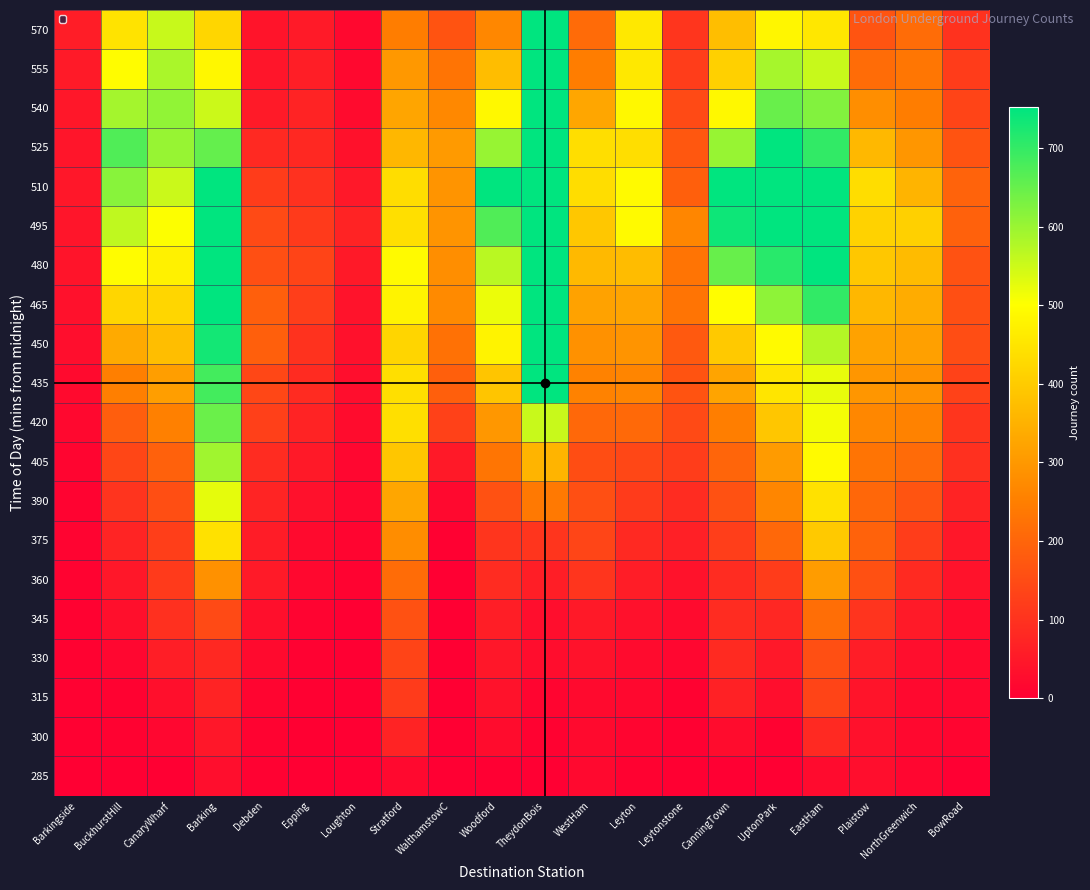

How many series are shown in this chart?

20